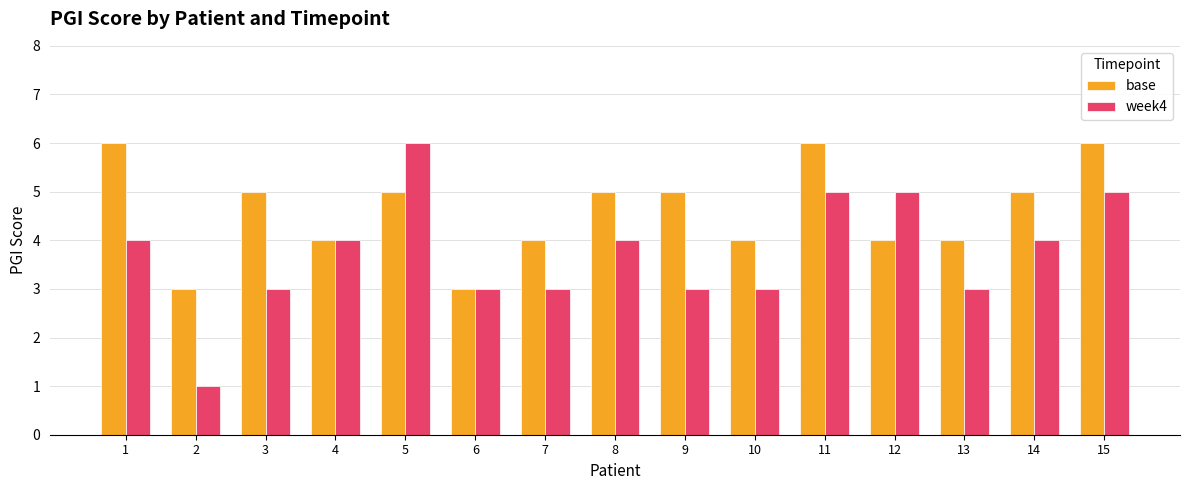

Rank the series at 3 from highest to lowest value.

base, week4